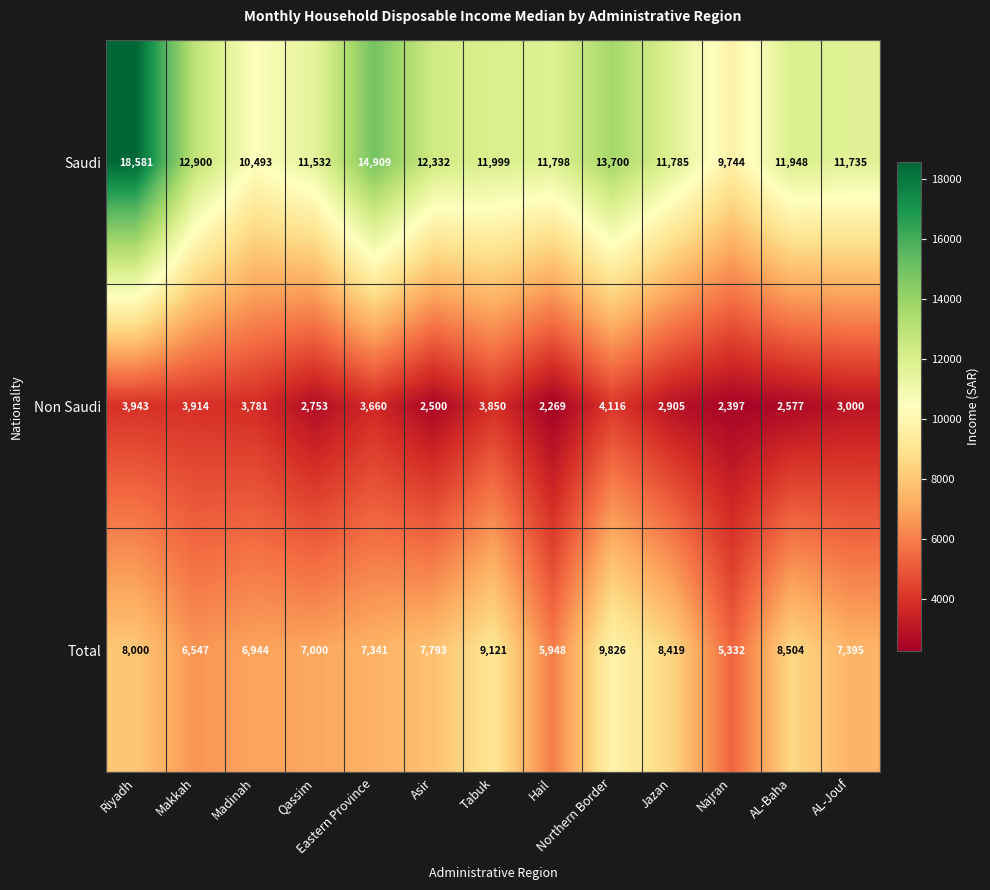

How many values in the Total series are below 7395?

6